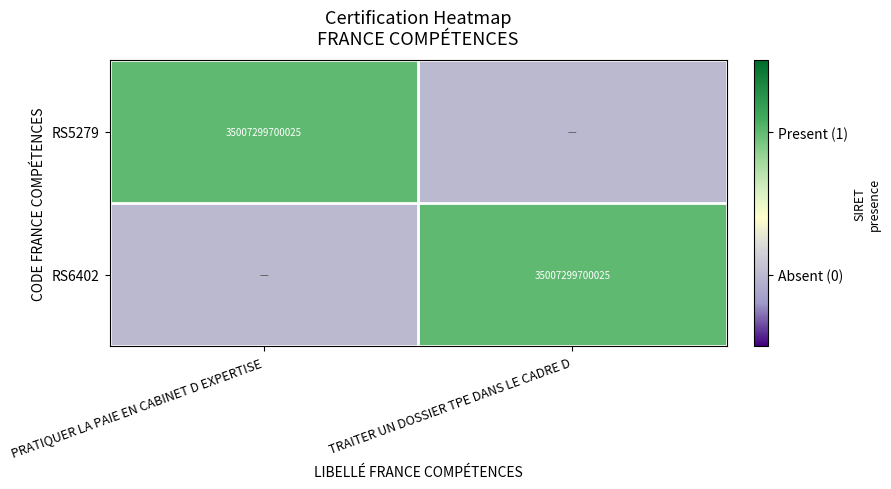

What is the spread (max minus min) of values at TRAITER UN DOSSIER TPE DANS LE CADRE D?

1